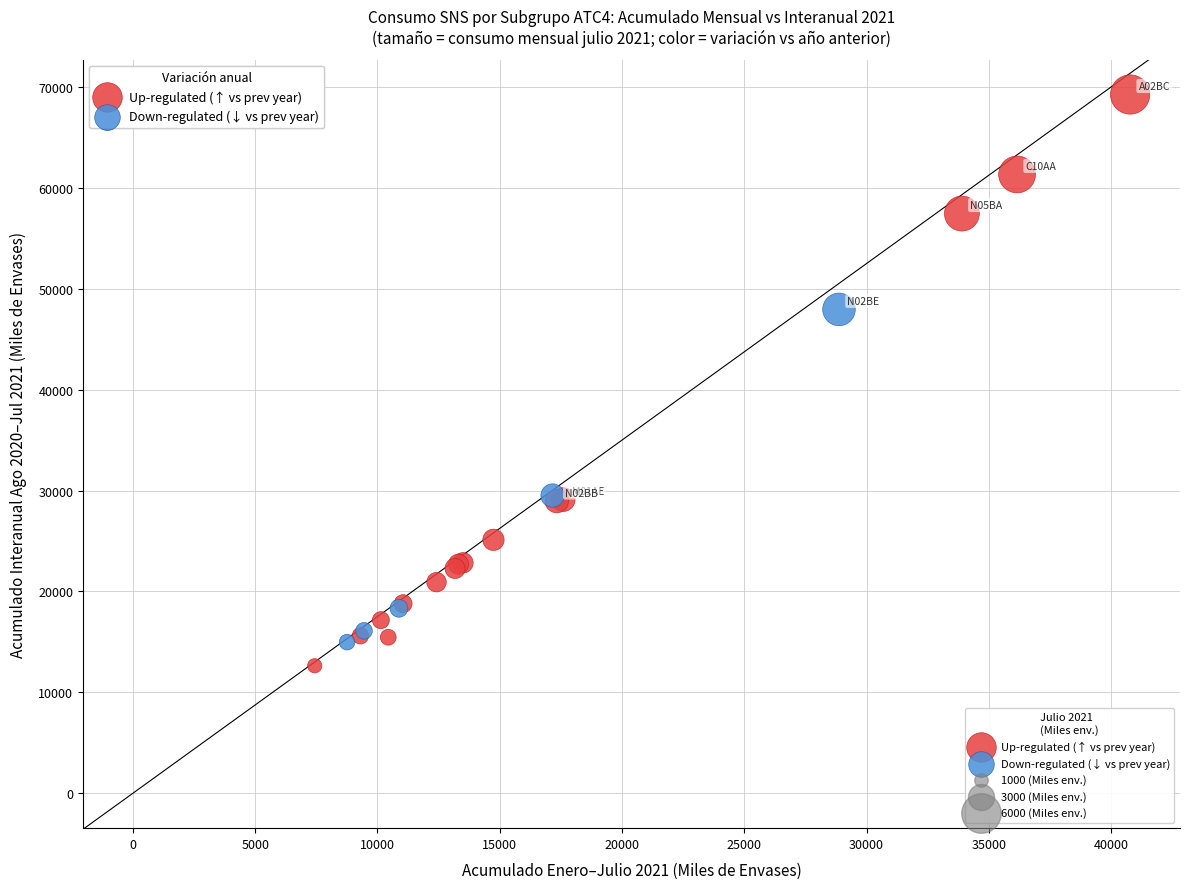

Which series has the largest Y range (max minus min)?

Up-regulated (↑ vs prev year)